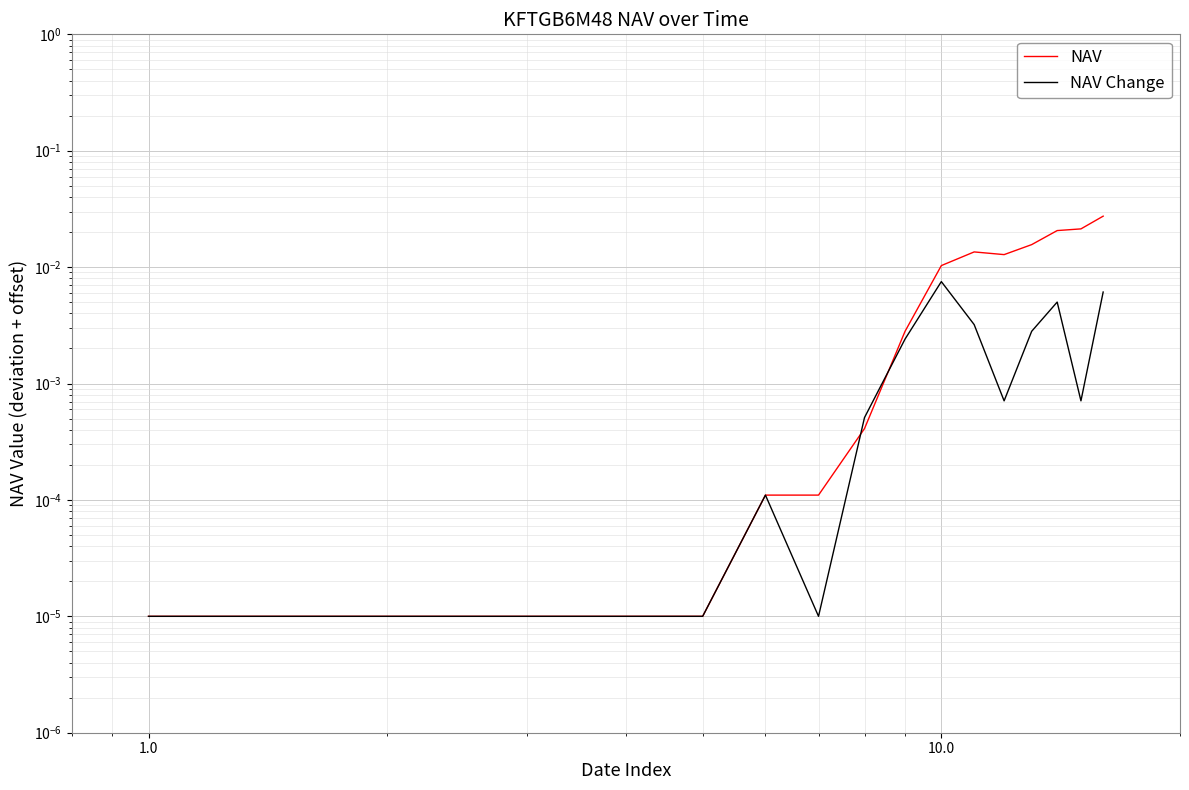

Which series ends up on top after the final intersection of NAV Change and NAV?

NAV